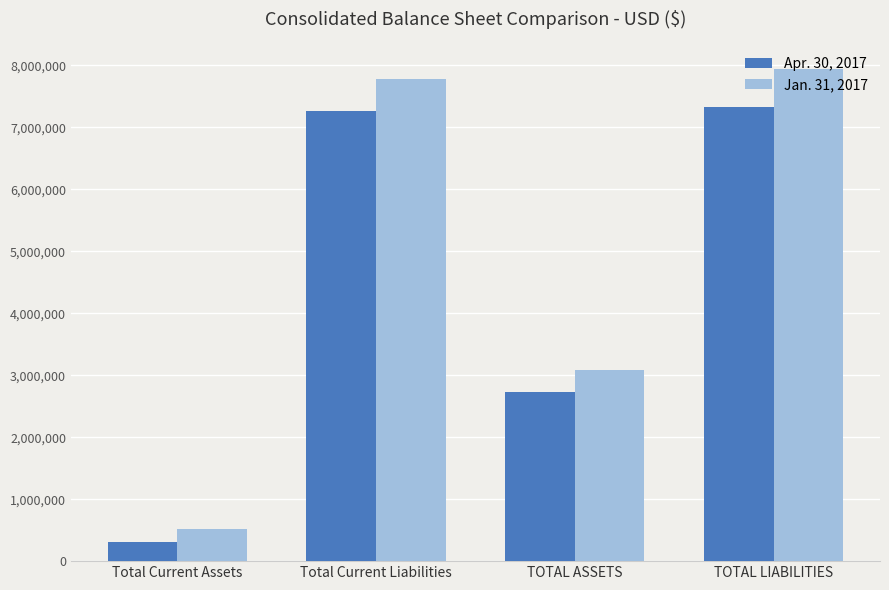

How many values in the Apr. 30, 2017 series are below 7265393?

2